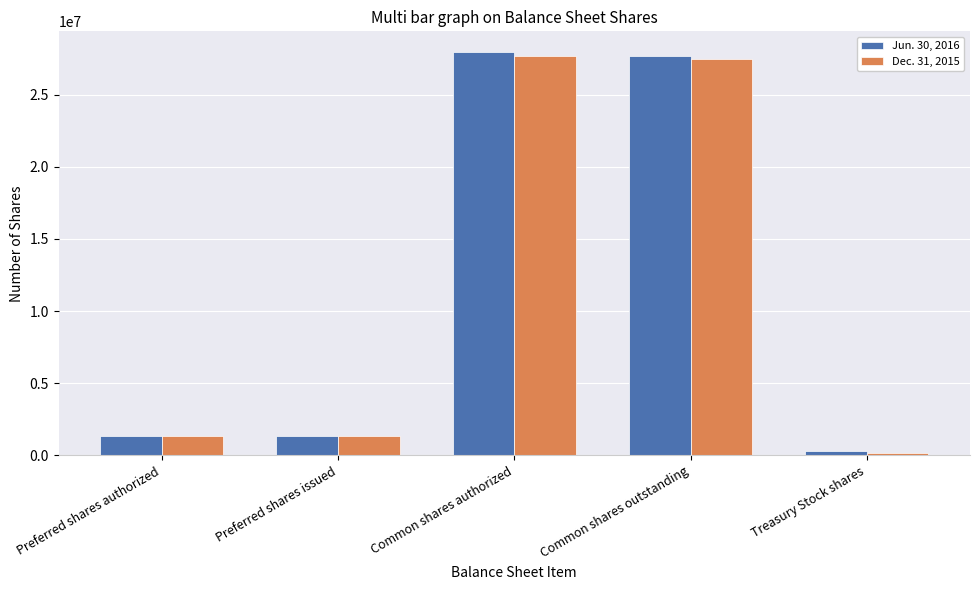

List the series in order of their peak value, highest first.

Jun. 30, 2016, Dec. 31, 2015